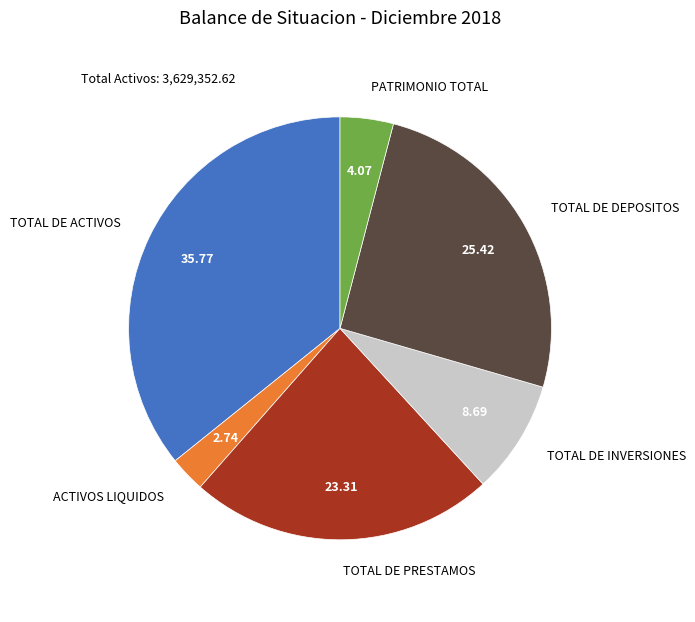

Is there a majority slice in this chart?

No